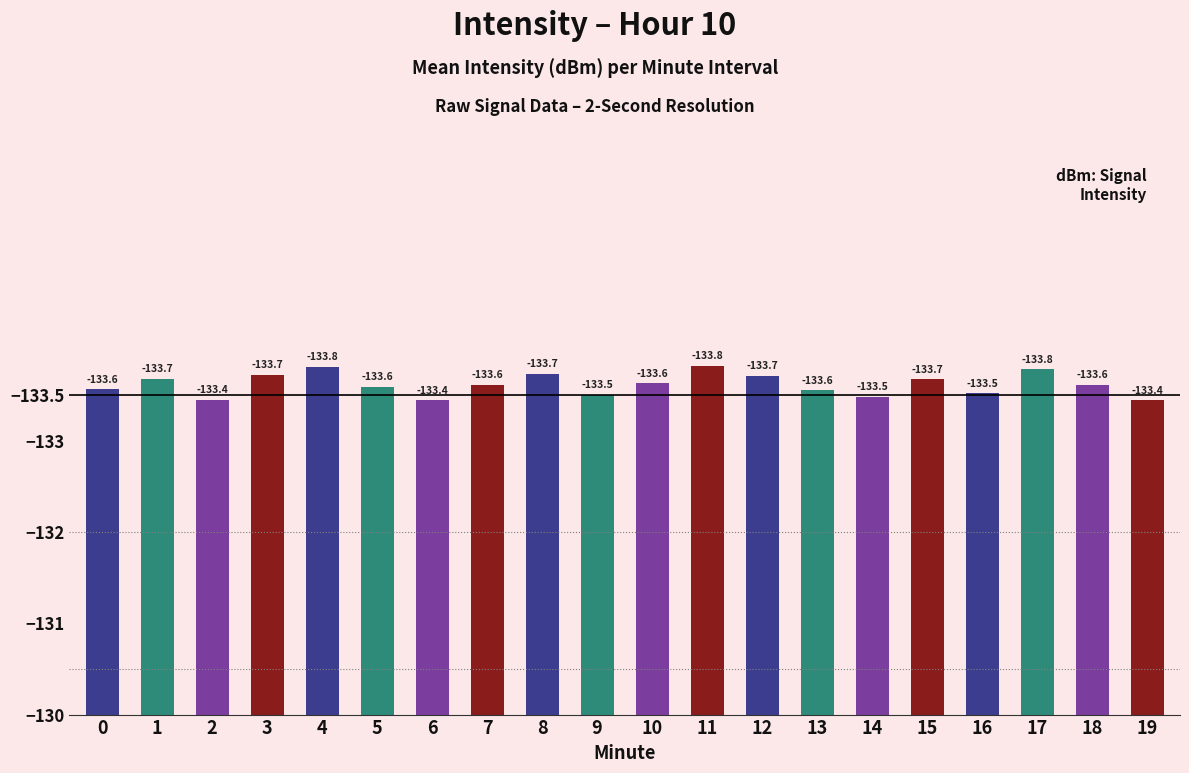

What is the ratio of the value at 3 to the value at 17?

1.0